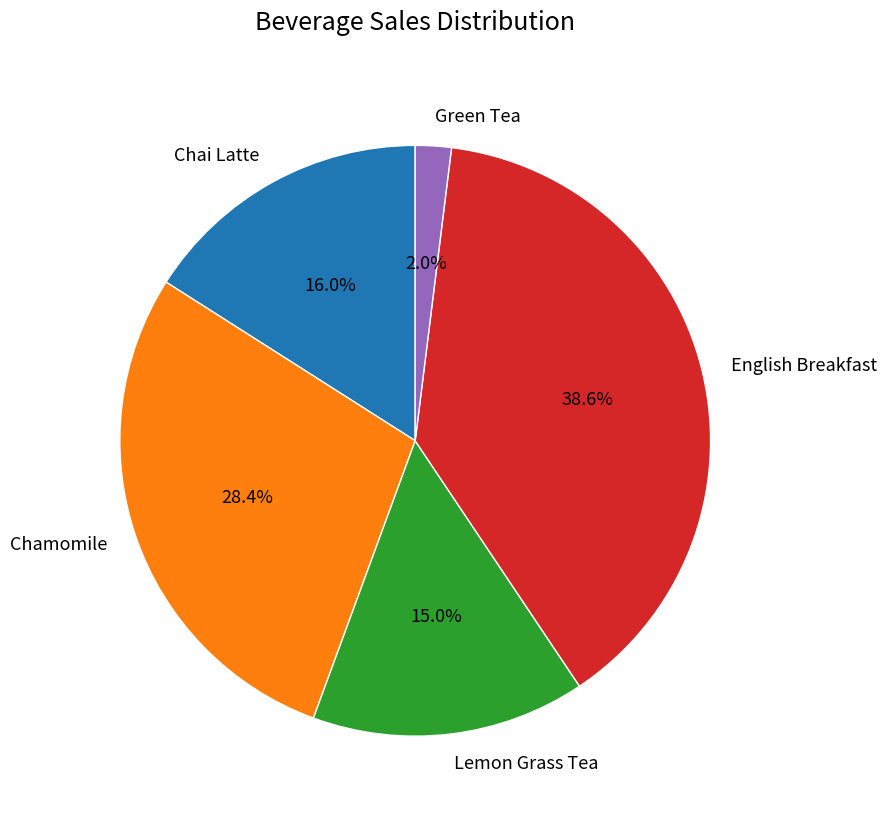

To the nearest percent, what percentage of the pie is Chai Latte?

16%